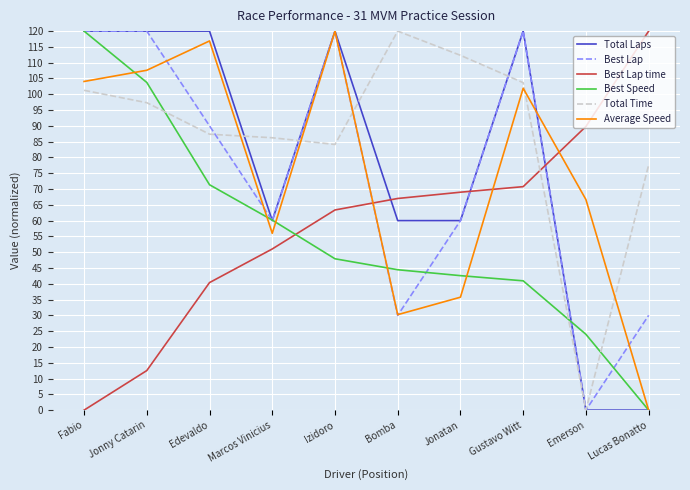

What are all the series names shown in the legend?

Total Laps, Best Lap, Best Lap time, Best Speed, Total Time, Average Speed